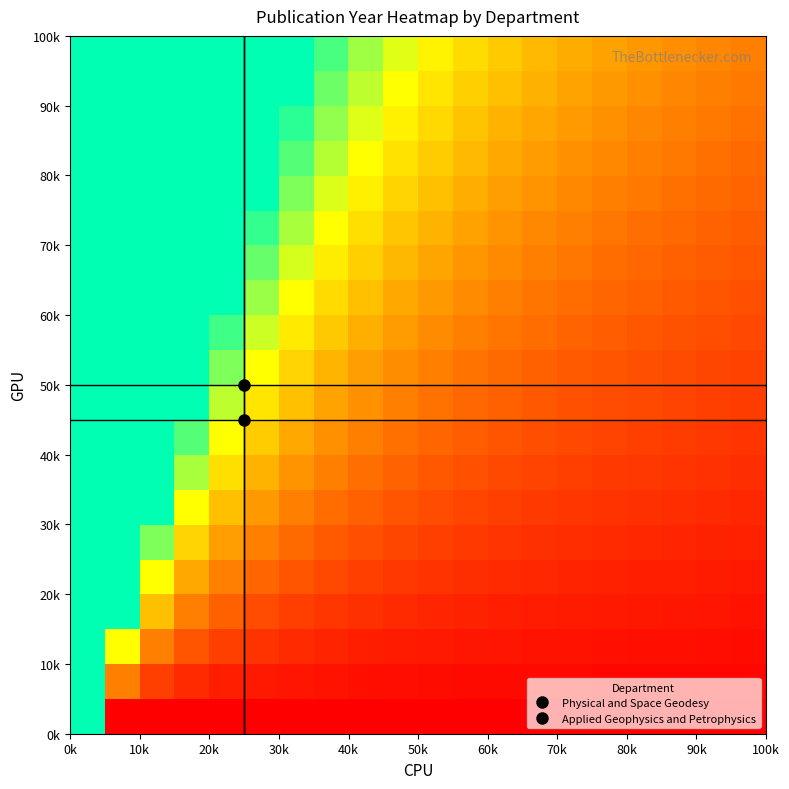

At how many categories does at least one series exceed 2?

10